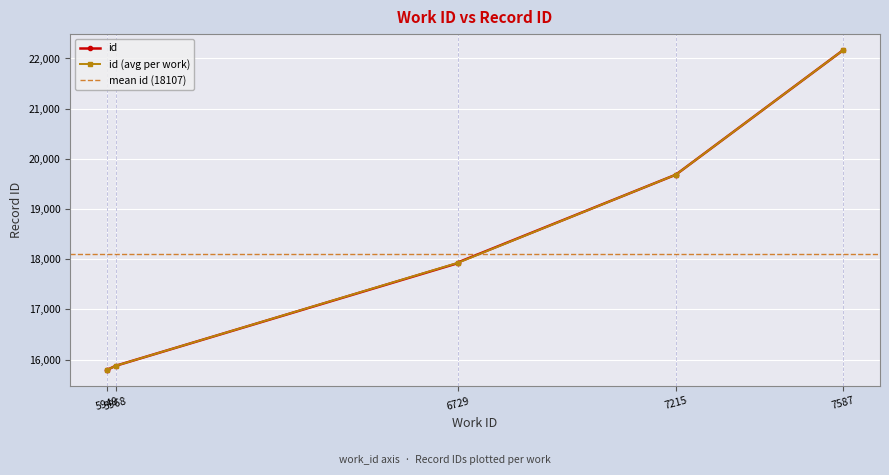

What is the change in value from 7215 to 7215?

+1